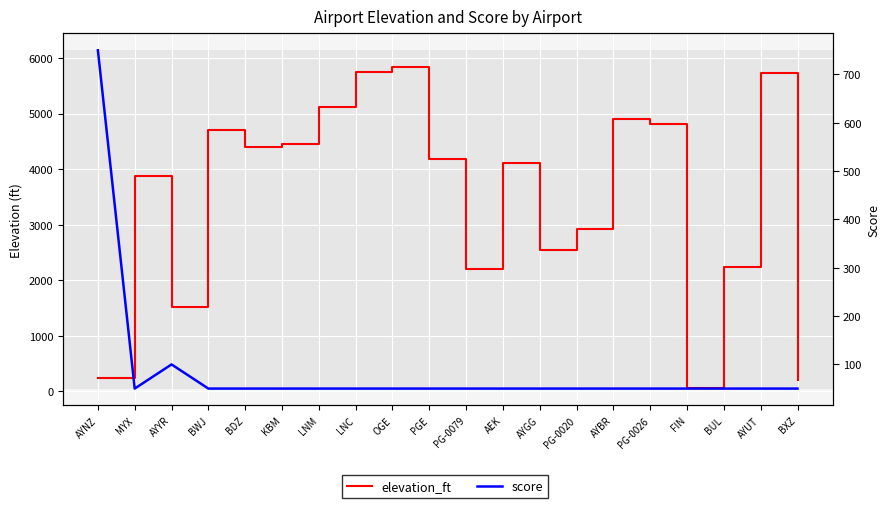

Is this an area chart (filled region under the line)?

No